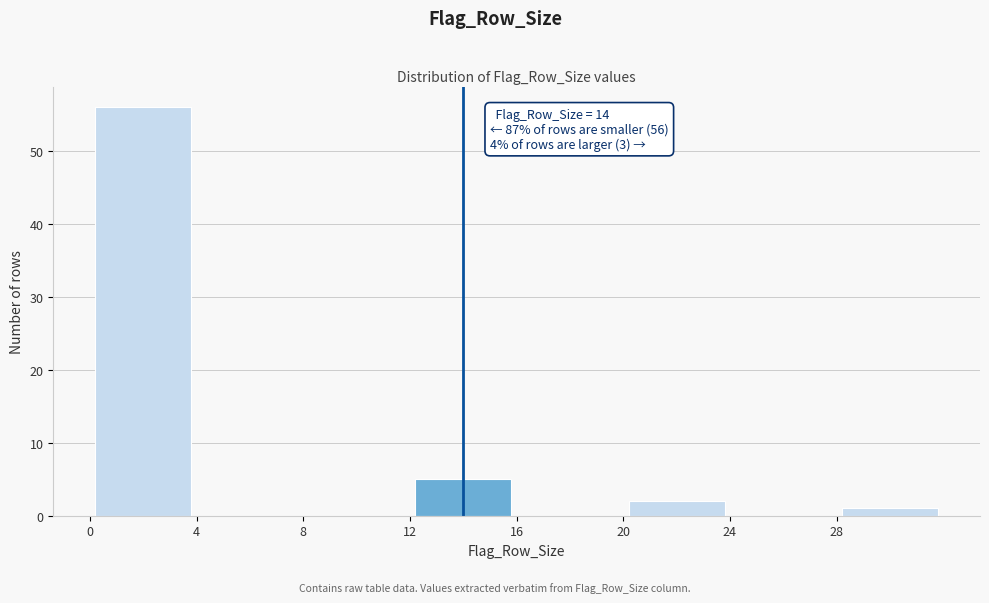

Over which range of the x-axis is the bar tallest?

0 to 4